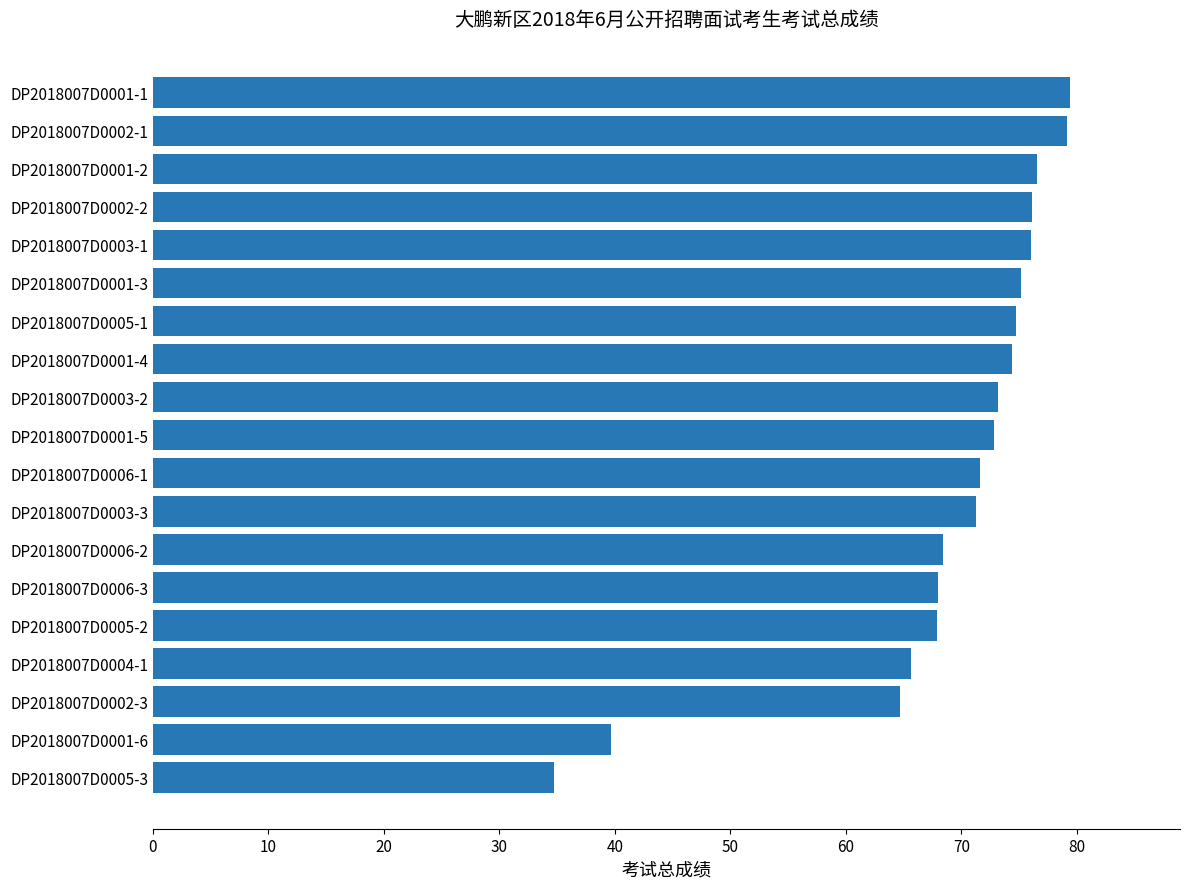

What is the minimum value shown in the chart?

34.7